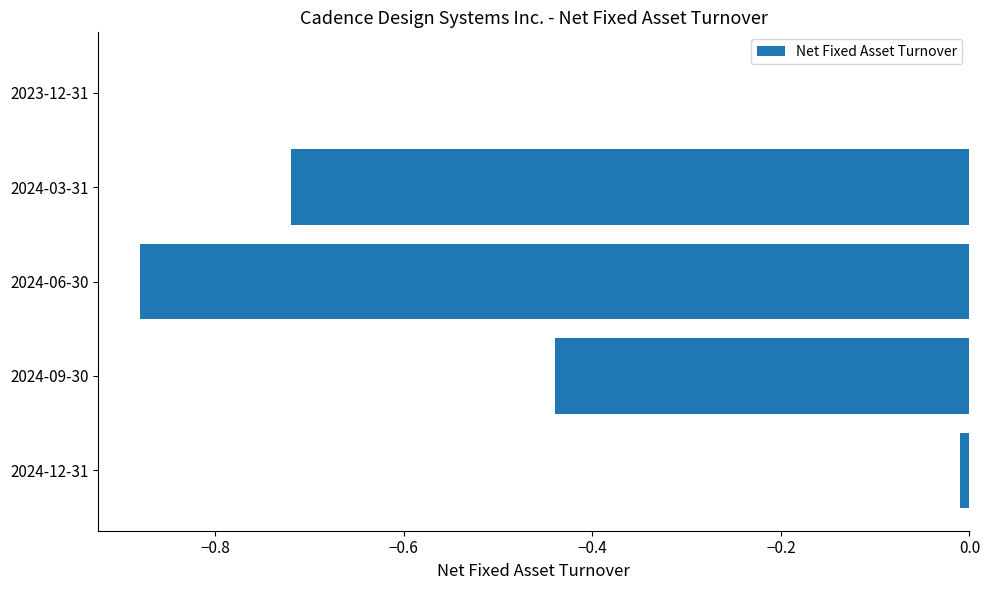

The value at 2024-09-30 is -0.8. True or false?

False